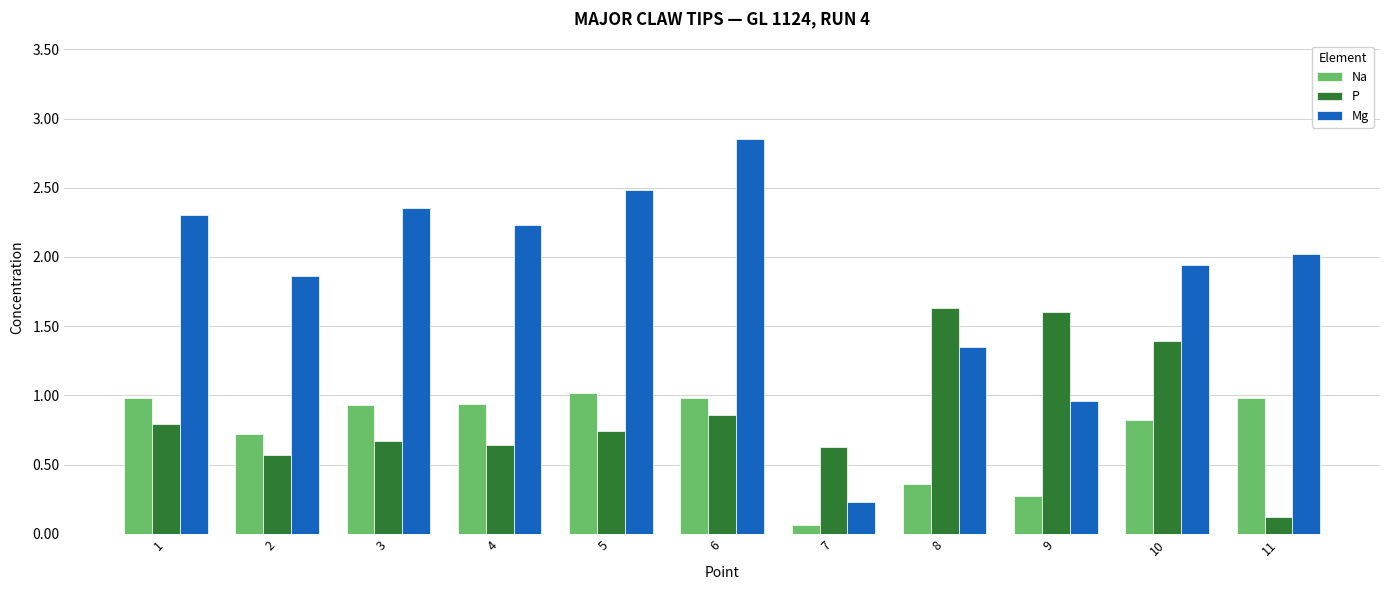

Which series has the largest range (max minus min)?

Mg